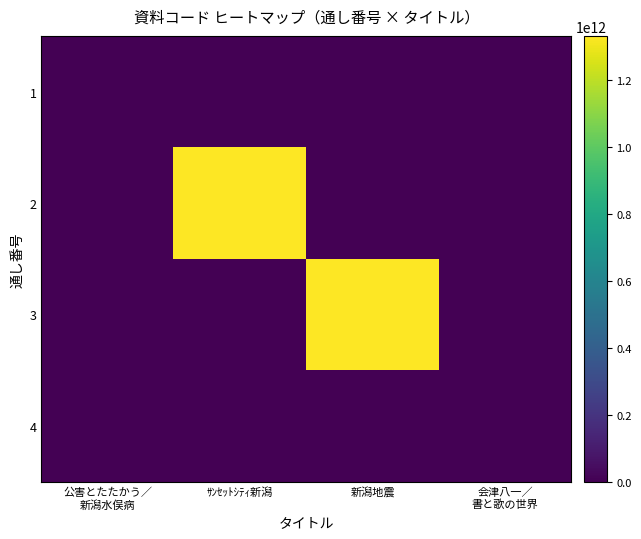

Which series has the largest total across all categories?

3